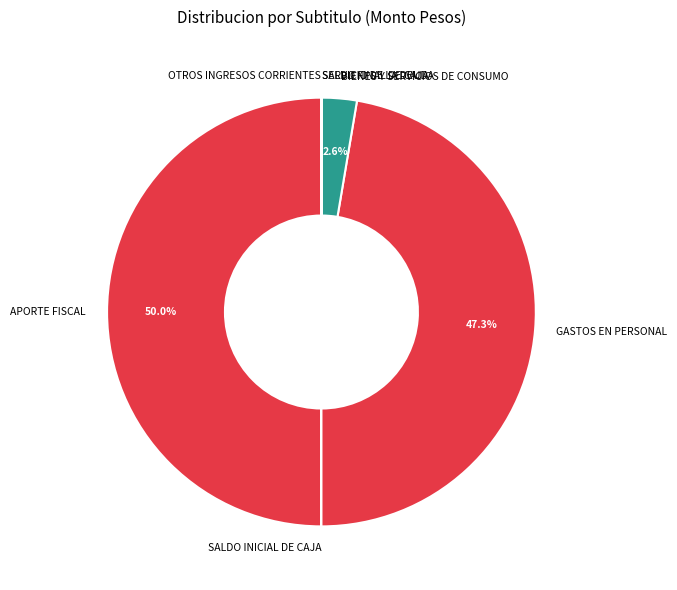

What portion of the pie excludes BIENES Y SERVICIOS DE CONSUMO?

97.4%